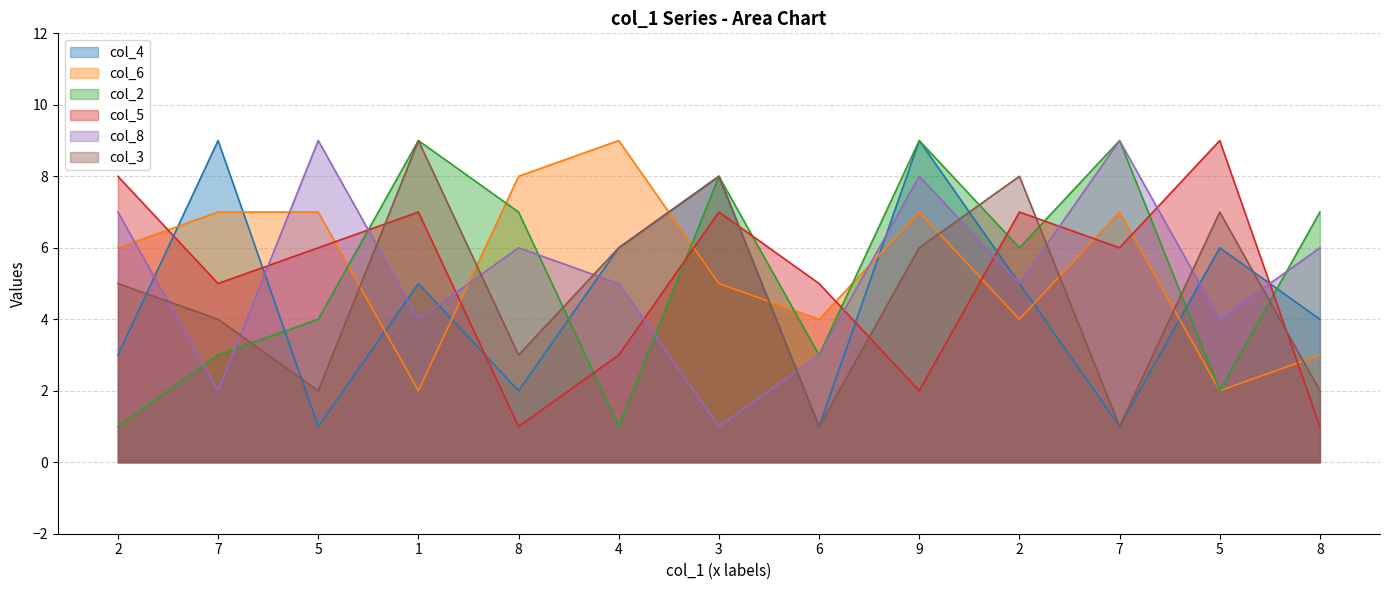

How many values in the col_8 series are below 5?

5